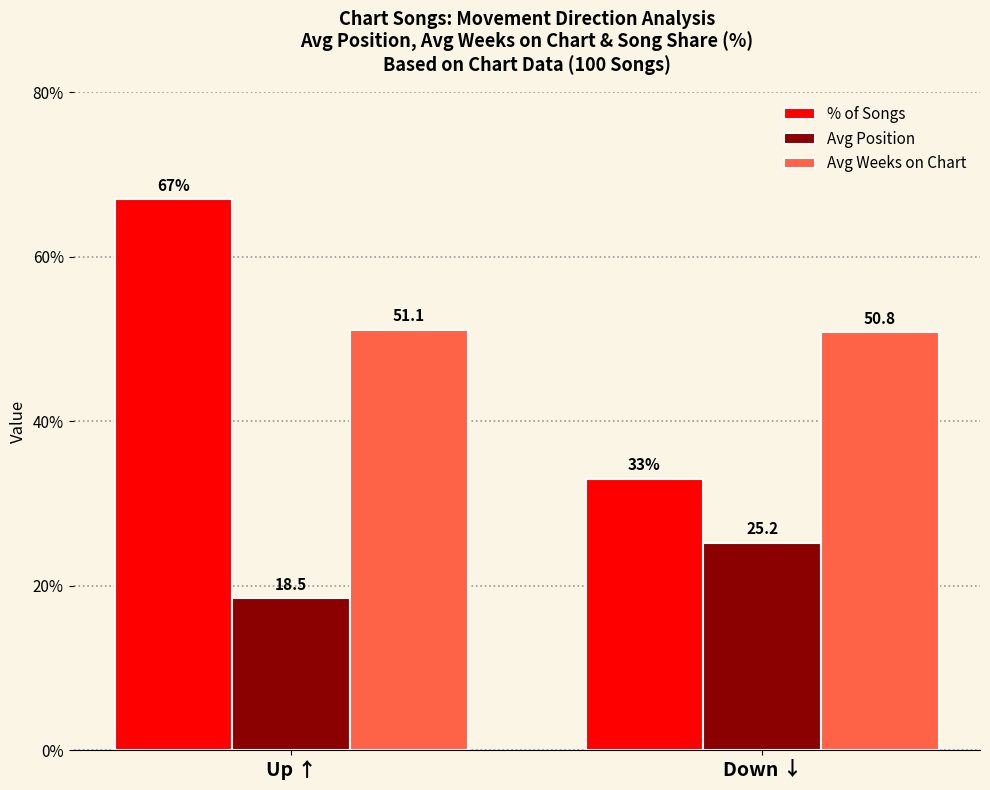

What is the sum of all Avg Position values?

43.7